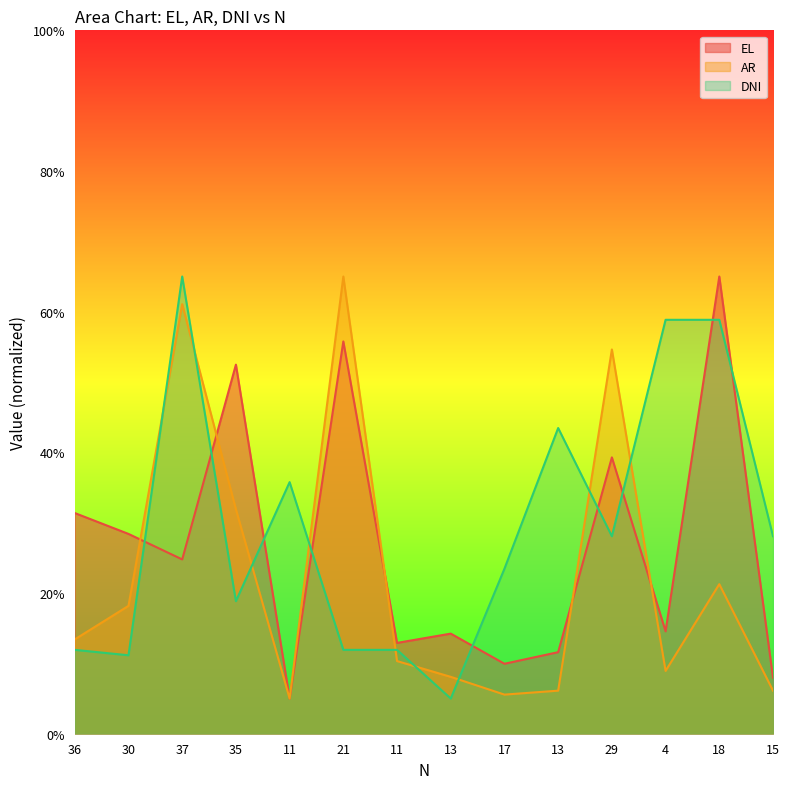

Reading right to left, transcribe all the data shown in this chart.

EL: 15=8.0	18=65.0	4=14.6	29=39.3	13=11.6	17=9.9	13=14.2	11=12.9	21=55.8	11=5.0	35=52.5	37=24.8	30=28.4	36=31.4
AR: 15=6.1	18=21.3	4=8.9	29=54.6	13=6.1	17=5.6	13=8.1	11=10.3	21=65.0	11=5.0	35=31.9	37=61.1	30=18.2	36=13.4
DNI: 15=28.1	18=58.8	4=58.8	29=28.1	13=43.5	17=23.5	13=5.0	11=11.9	21=11.9	11=35.8	35=18.8	37=65.0	30=11.2	36=11.9